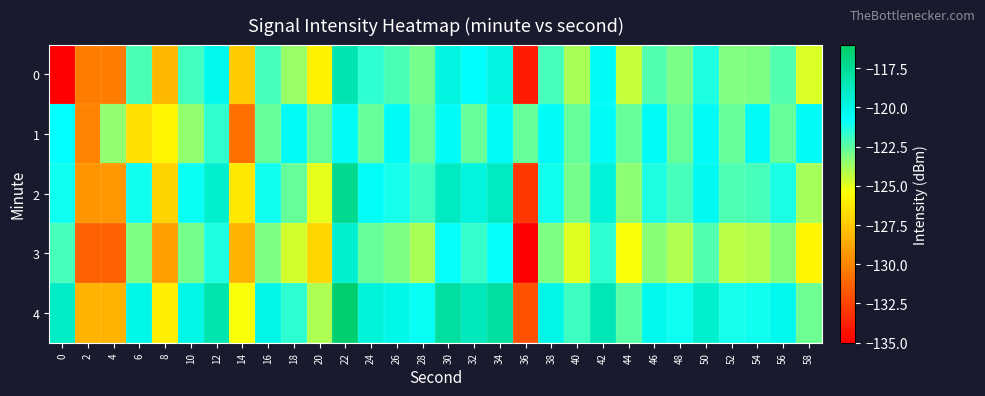

Which series has the largest total across all categories?

4